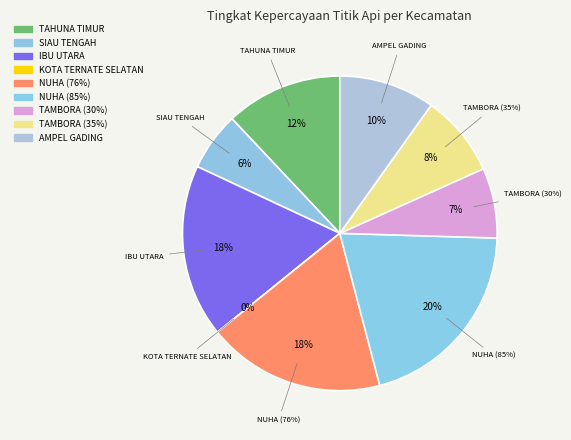

Which category has the smallest portion of the pie?

KOTA TERNATE
SELATAN (0%)